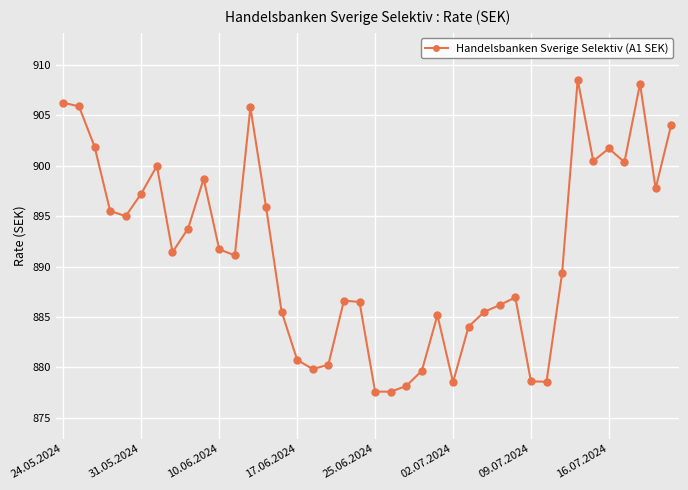

What is the sum of all values?

35656.8